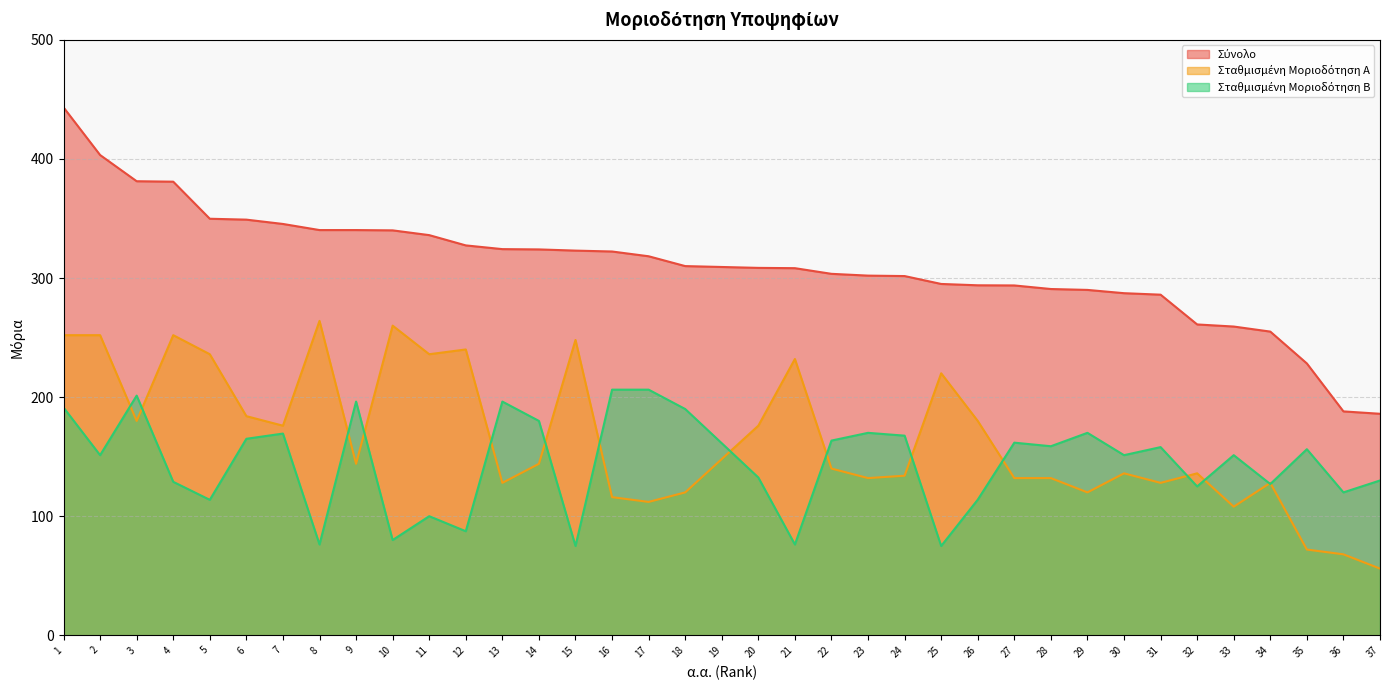

Where is Σύνολο nearest to the value 314?

18